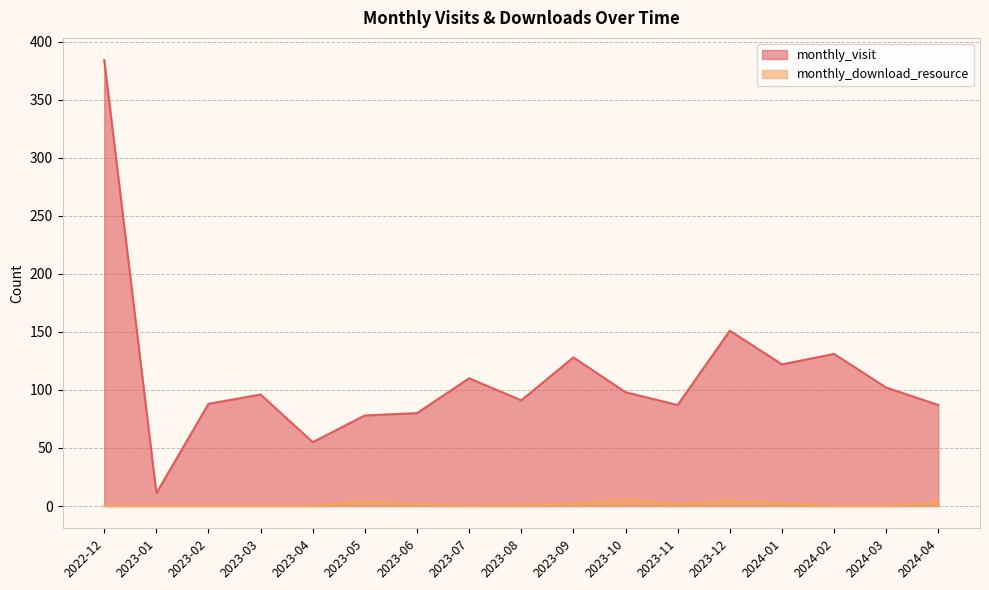

What are all the series names shown in the legend?

monthly_visit, monthly_download_resource